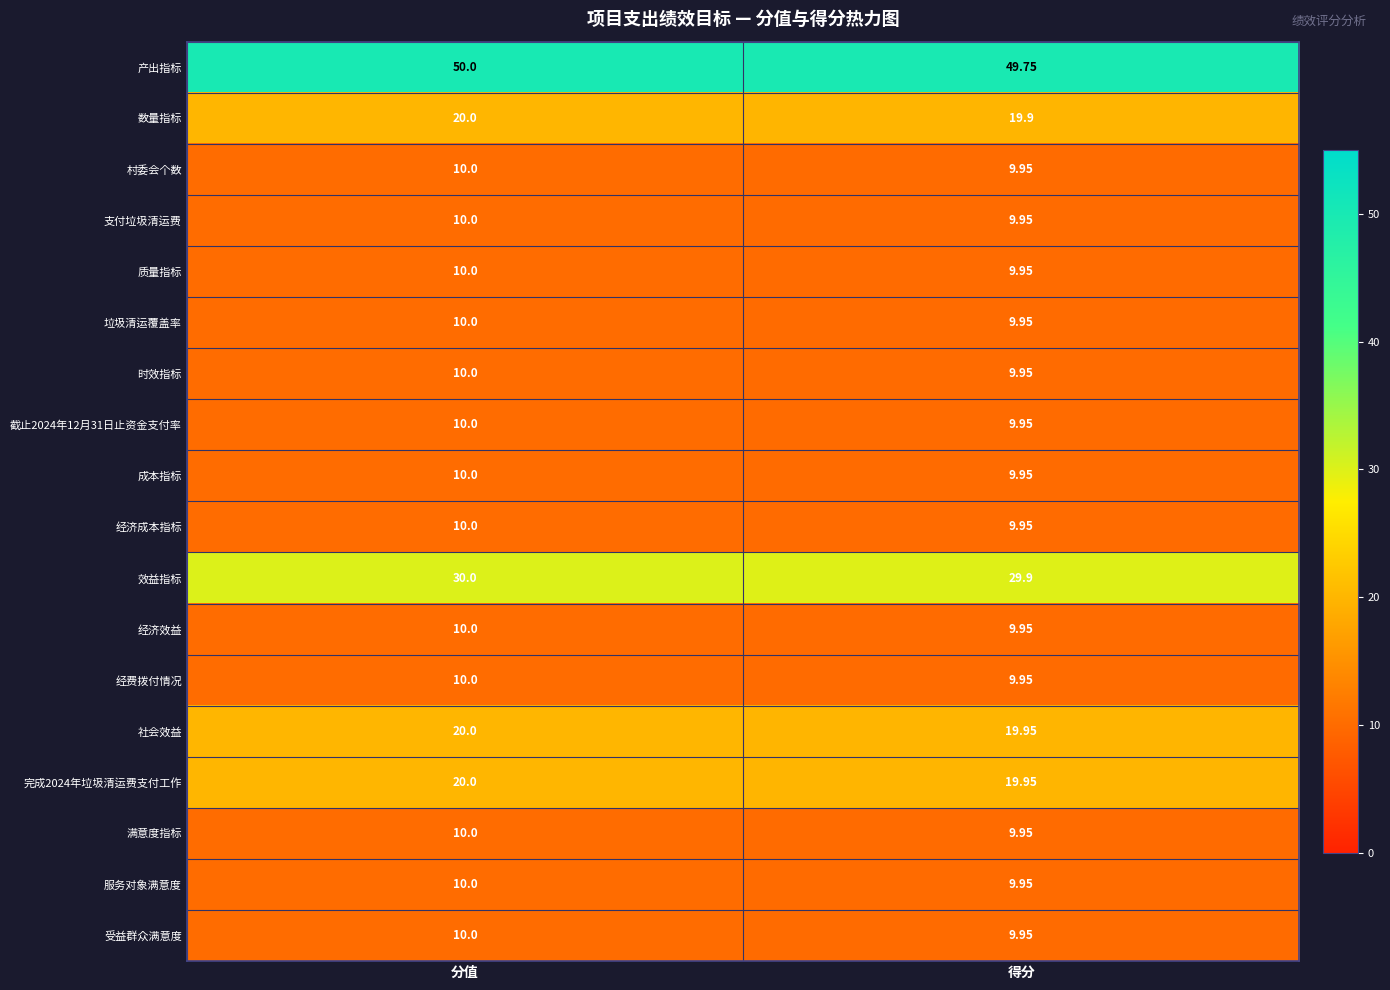

Which series has the largest range (max minus min)?

产出指标